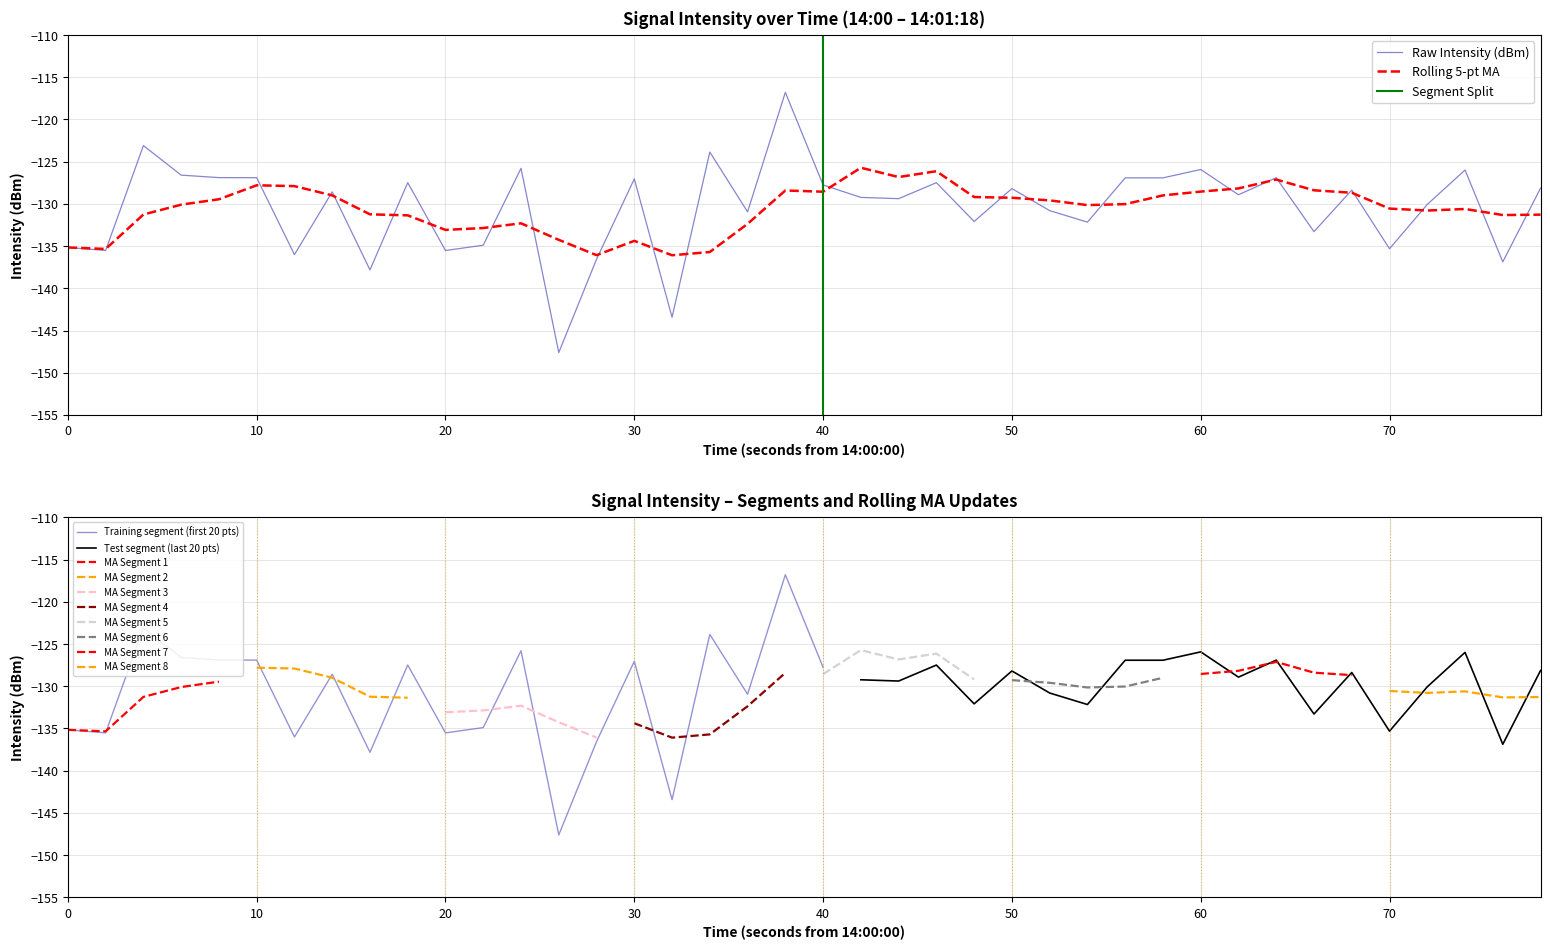

What is the lowest value of the Raw Intensity (dBm) series?

-147.6